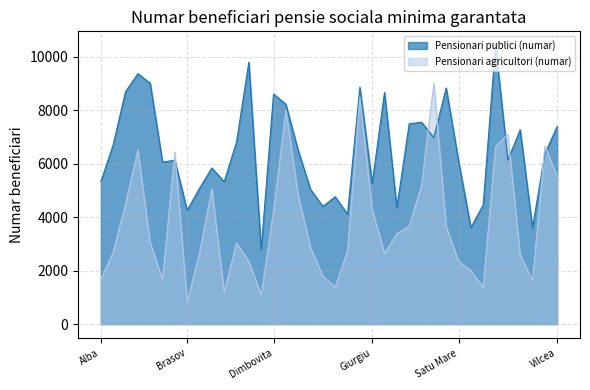

What is the difference between the maximum and minimum values in the Pensionari publici (numar) series?

7643